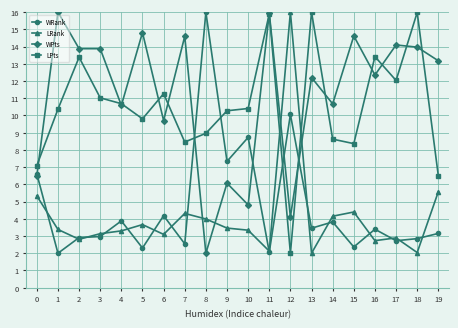

What are all the series names shown in the legend?

WRank, LRank, WPts, LPts